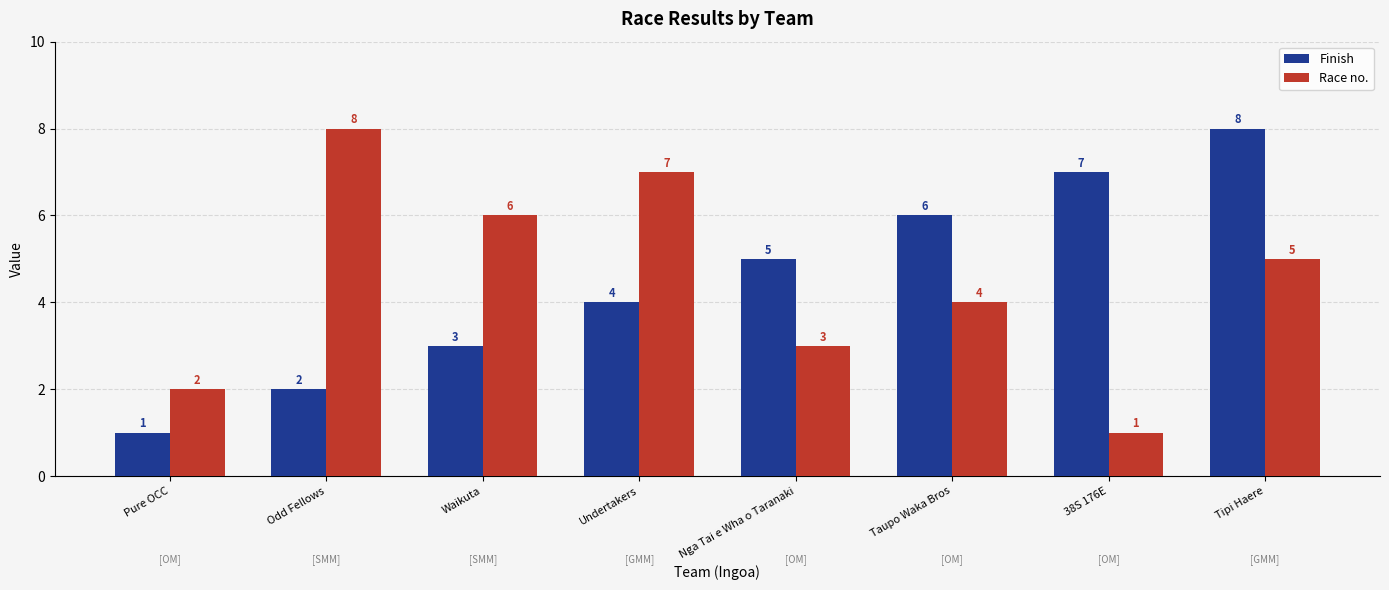

Does the chart contain any negative values?

No